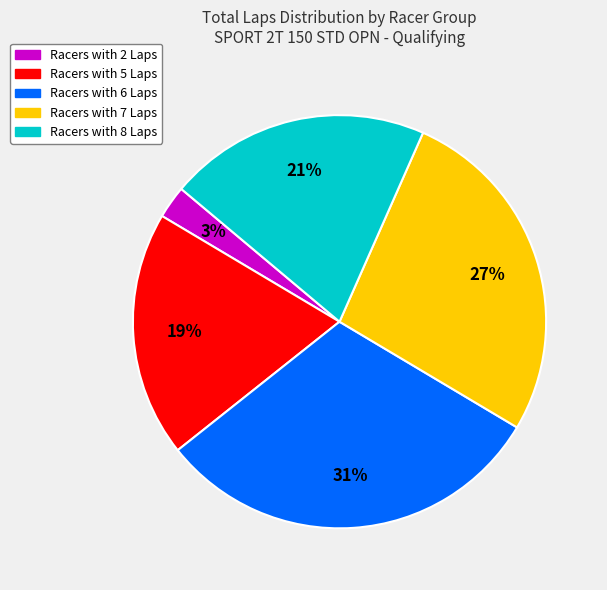

To the nearest percent, what is the combined percentage of Racers with 7 Laps and Racers with 5 Laps?

46%